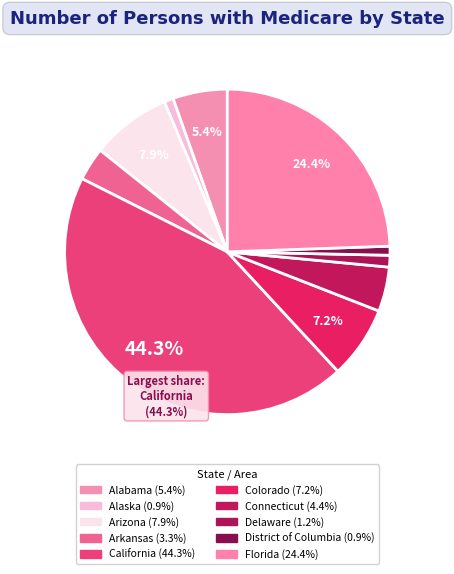

Which slice is the largest?

California